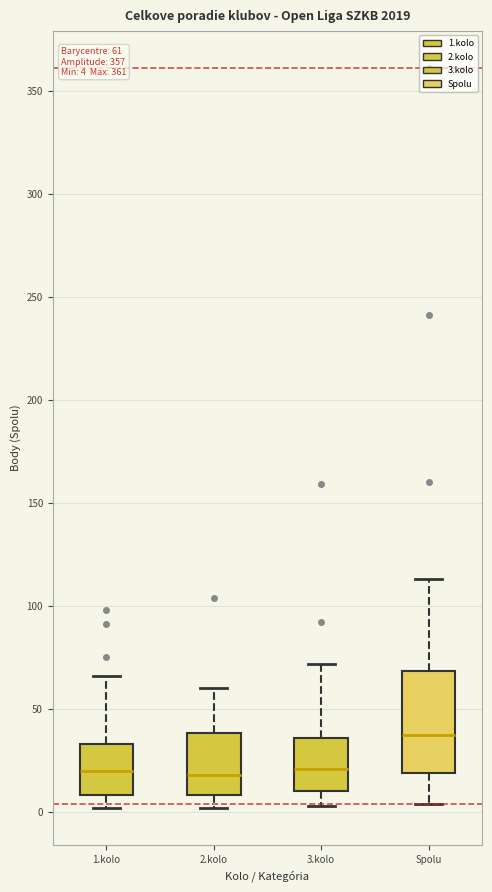

Comparing the boxes themselves (not the whiskers), which one is the tallest?

Spolu